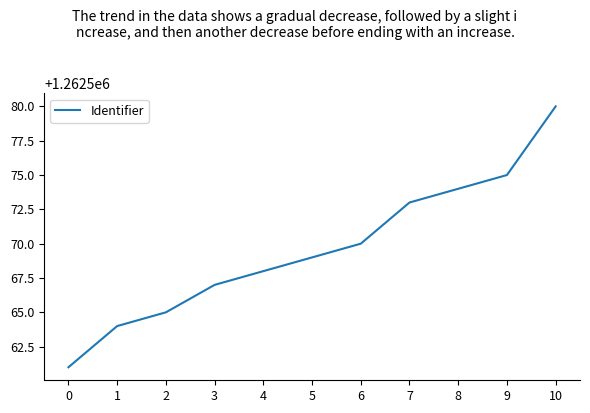

Is it true that the value at 1 is 1262564?

True